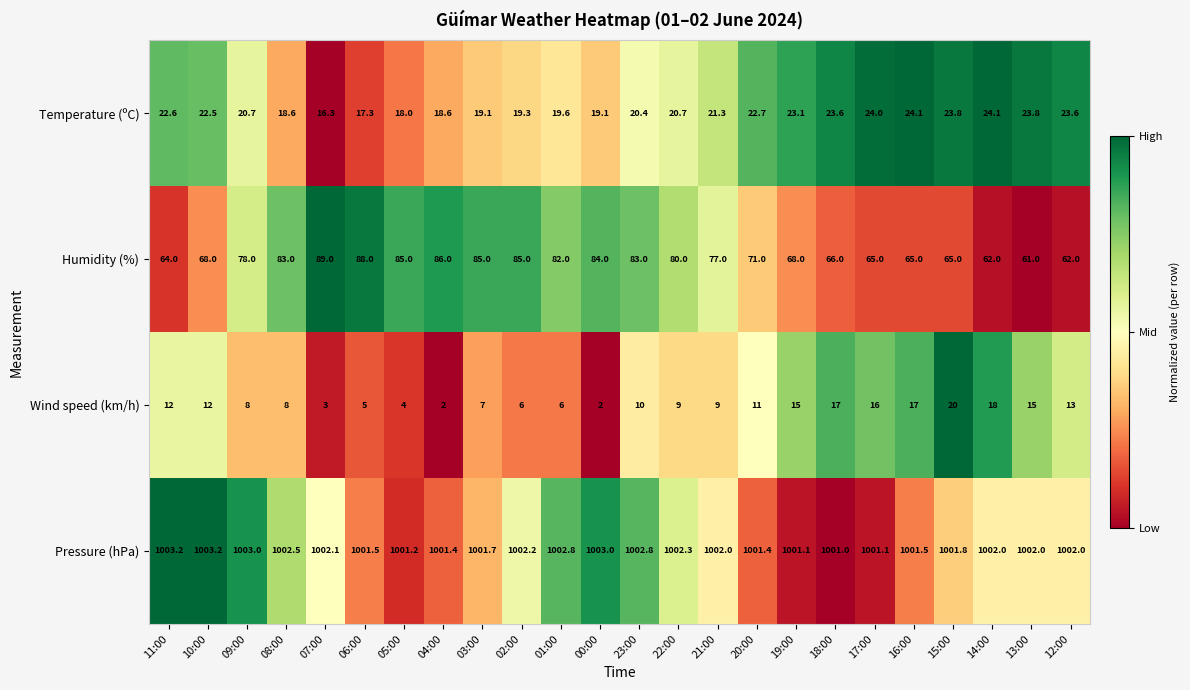

How many data points in Temperature (ºC) are less than 21?

12